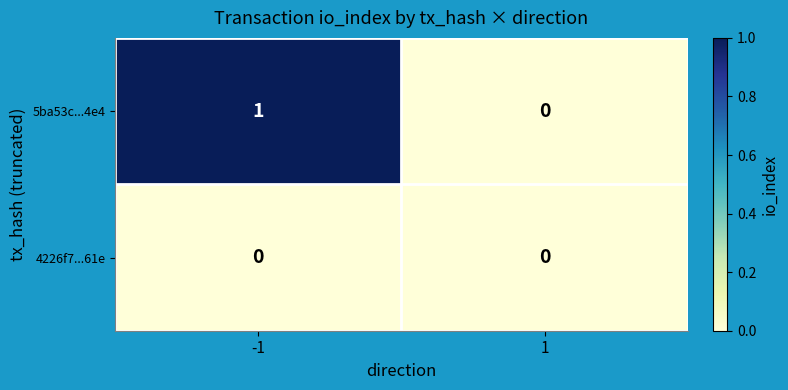

Reading left to right, extract all data points from this chart.

5ba53c...4e4: -1=1	1=0
4226f7...61e: -1=0	1=0